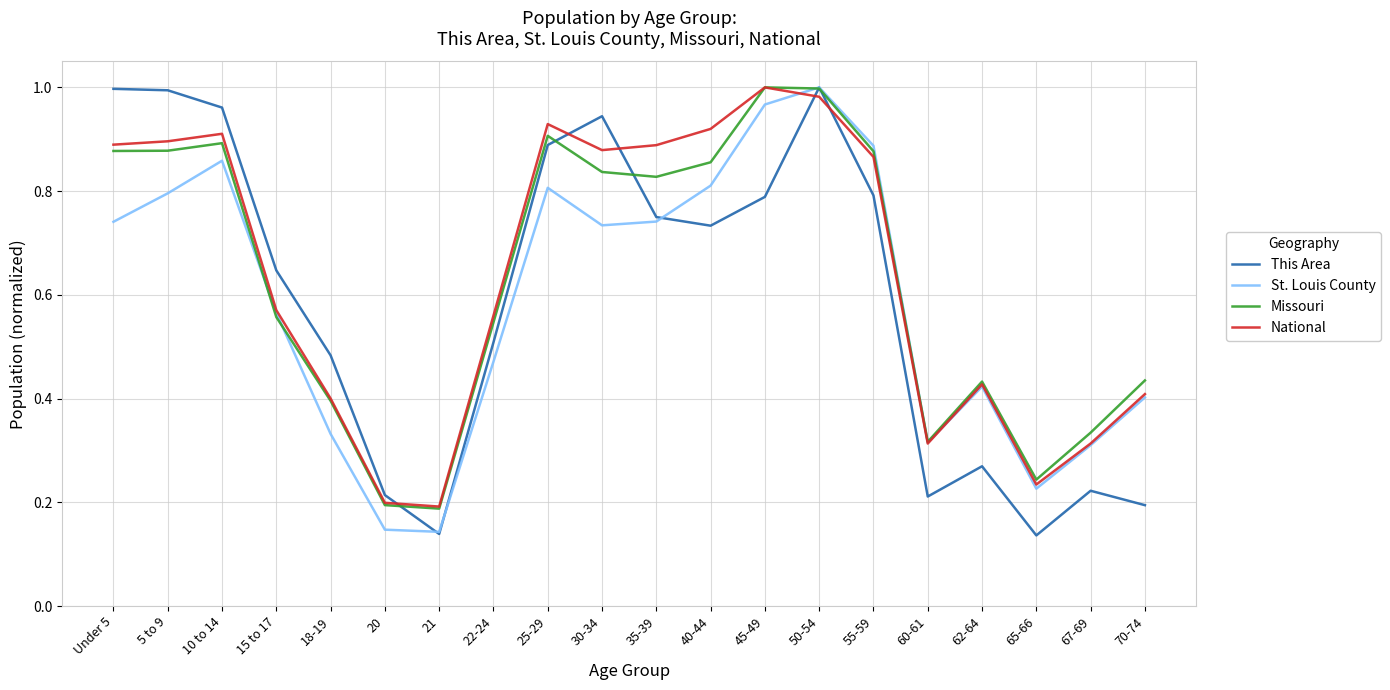

At which category is the sum across all series the highest?

50-54